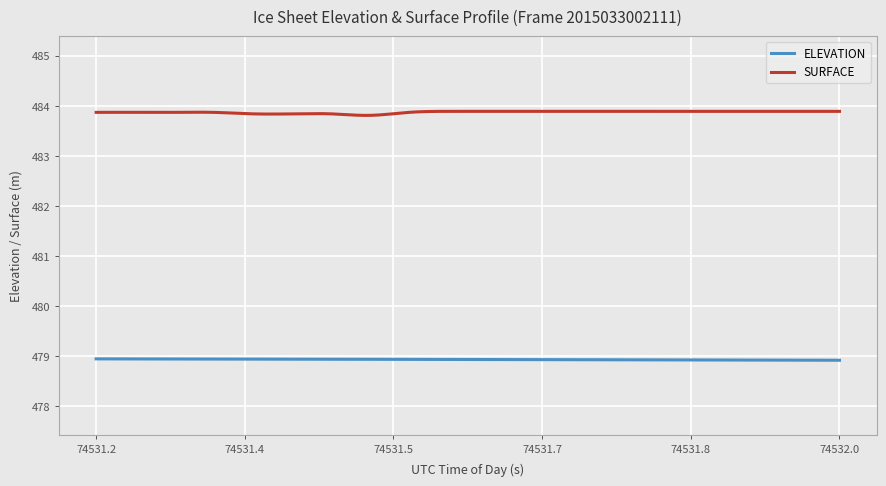

What is the difference between the second highest and minimum values in the SURFACE series?

0.1